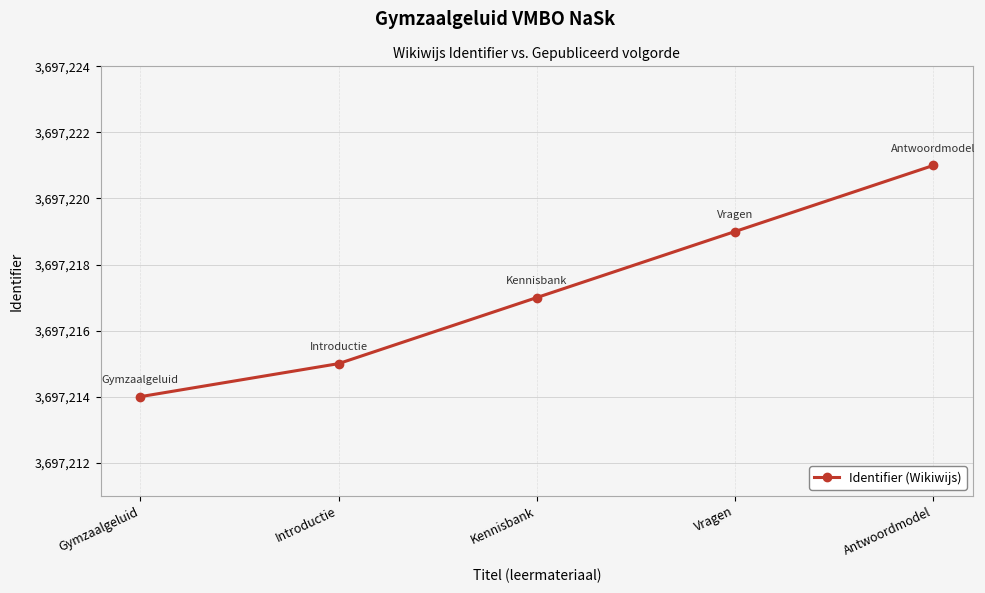

What is the minimum value shown in the chart?

3697214